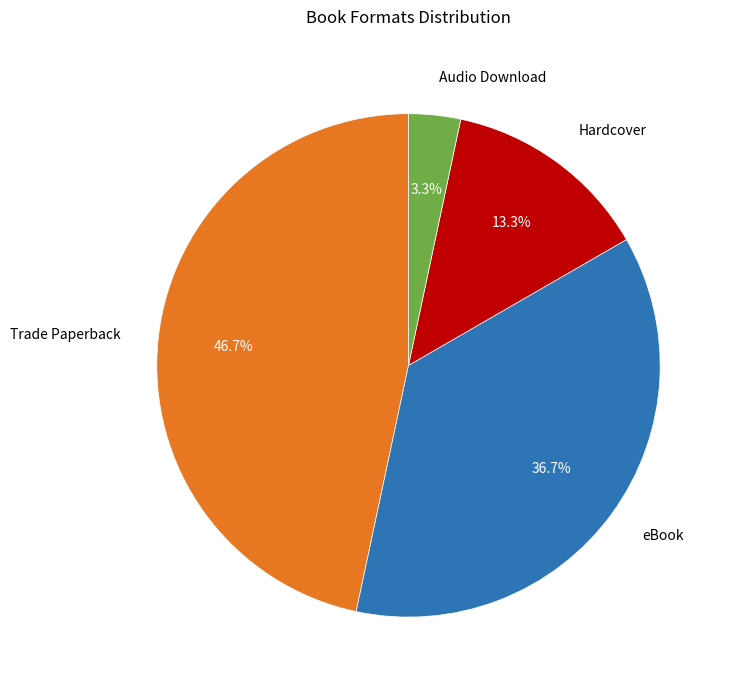

Does any single category account for the majority?

No